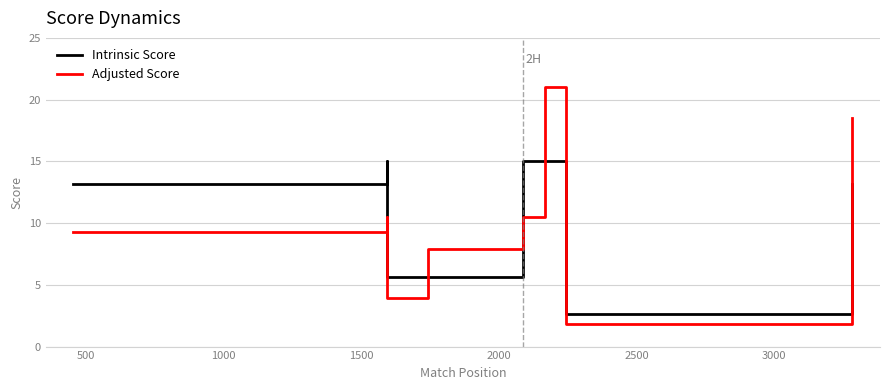

What is the difference between the maximum and minimum values in the Intrinsic Score series?

12.4